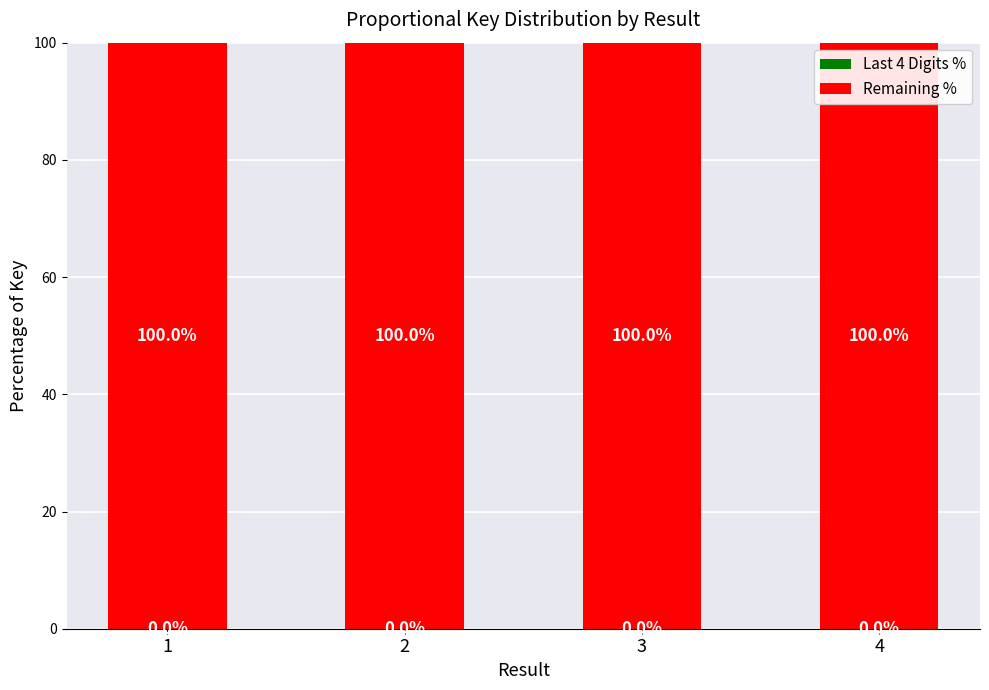

What is the total value across all series at 4?

100.0